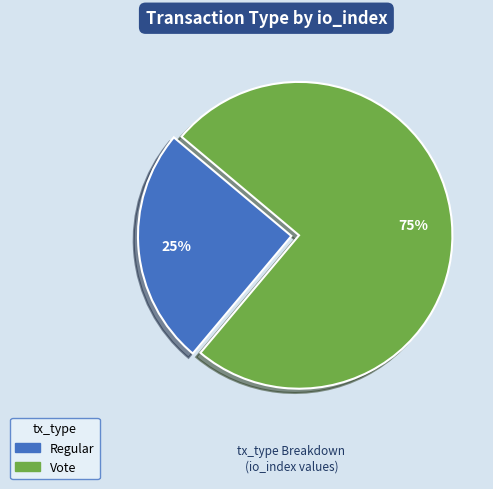

Rank the categories by value from highest to lowest.

Vote, Regular